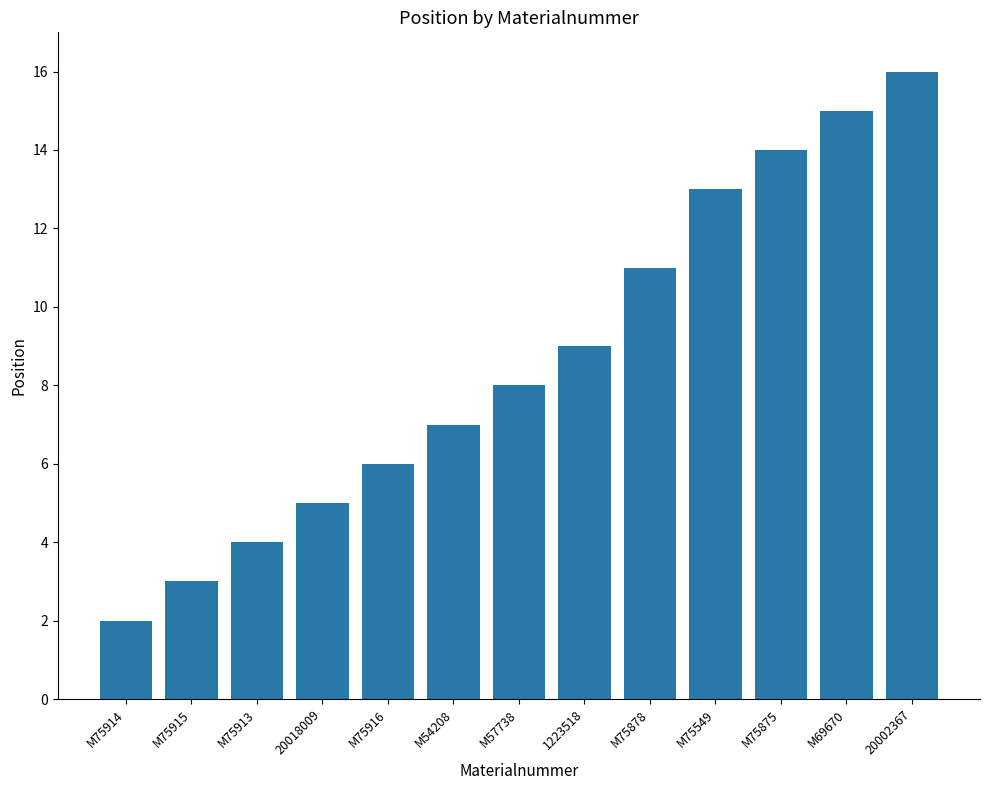

What is the approximate value at 20018009?

5